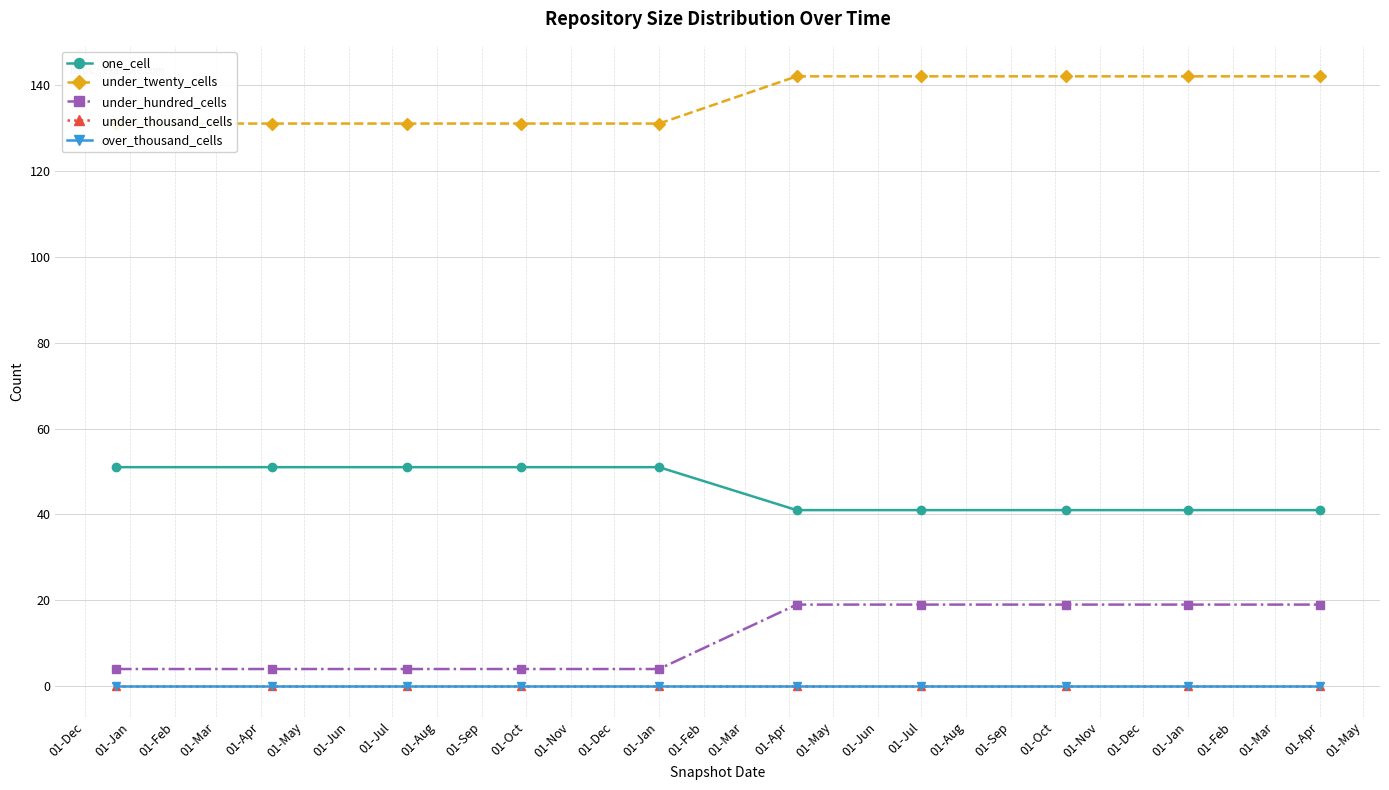

Reading left to right, list all the values displayed in this chart.

one_cell: 51	51	51	51	51	41	41	41	41	41
under_twenty_cells: 131	131	131	131	131	142	142	142	142	142
under_hundred_cells: 4	4	4	4	4	19	19	19	19	19
under_thousand_cells: 0	0	0	0	0	0	0	0	0	0
over_thousand_cells: 0	0	0	0	0	0	0	0	0	0